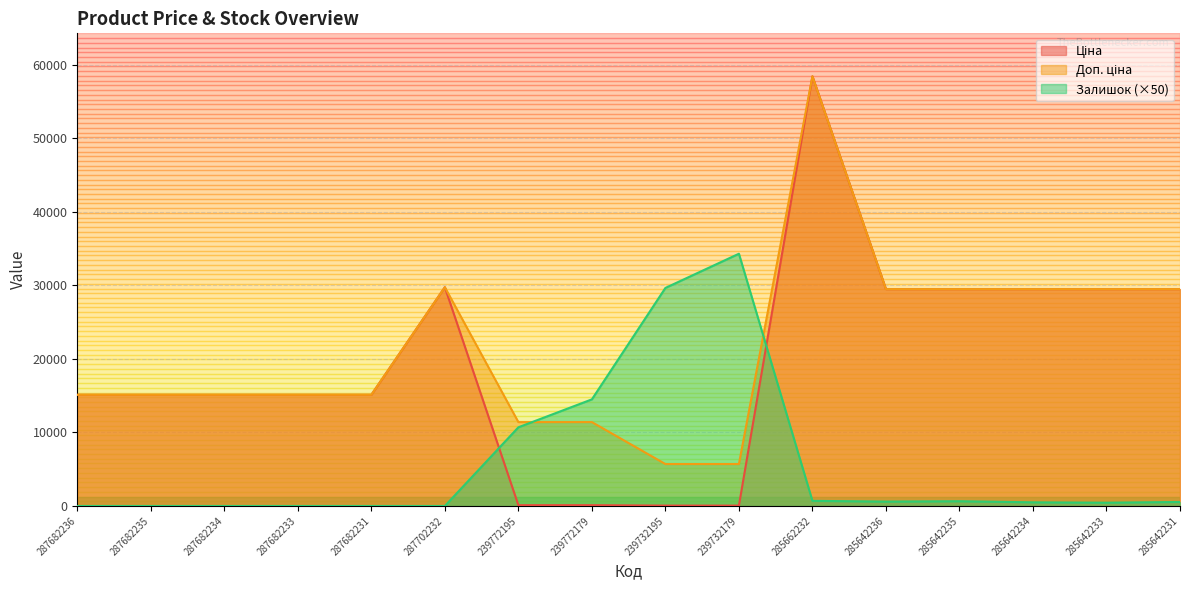

Where does the Доп. ціна series first go above 15120?

287702232